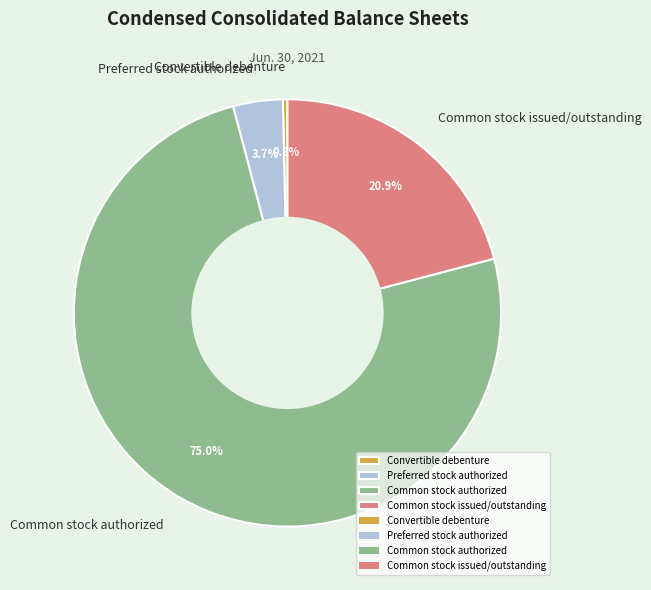

Which has a higher value, Common stock authorized or Convertible debenture?

Common stock authorized